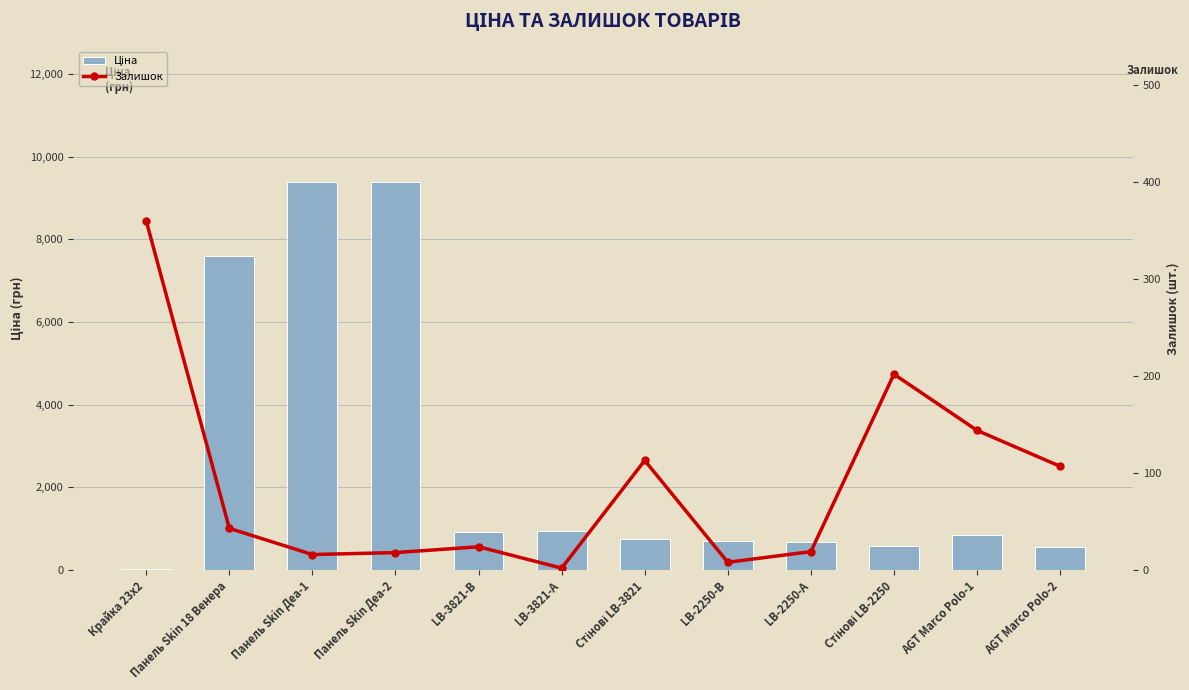

List the series in order of their peak value, highest first.

Ціна, Залишок